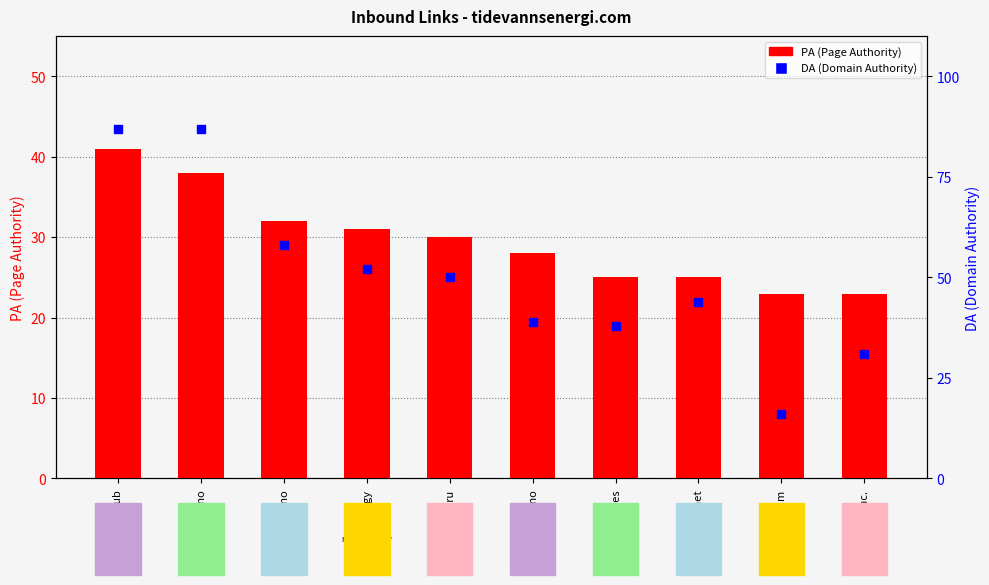

Which series contains the lowest Y value?

DA (Domain Authority)